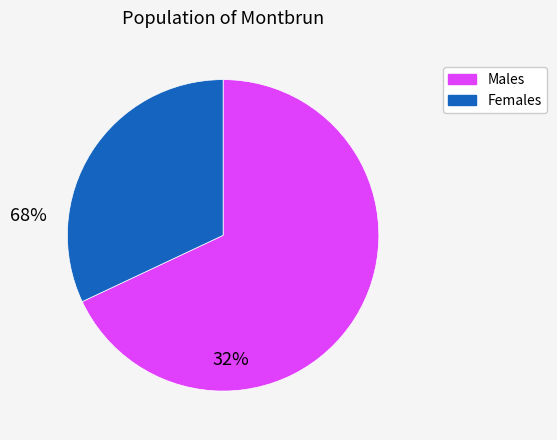

How many segments does this pie chart have?

2